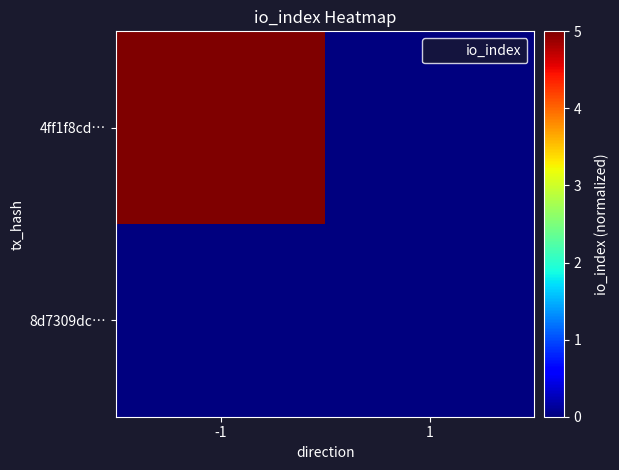

At which category is the sum across all series the highest?

-1